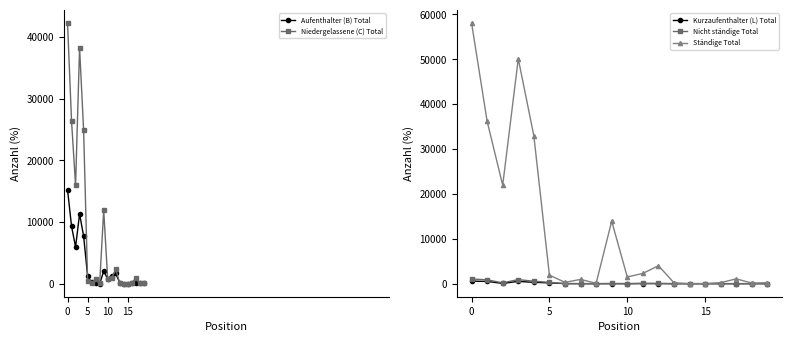

Which label corresponds to the smallest value in the chart?

14